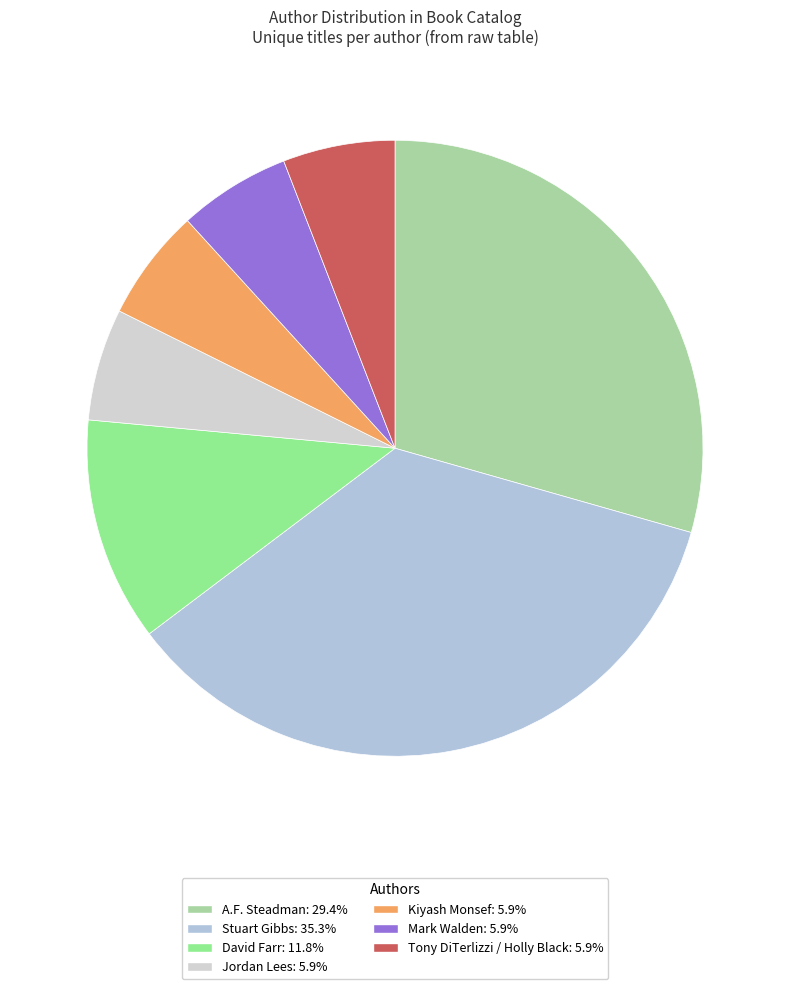

To the nearest percent, what percentage of the pie is Mark Walden?

6%